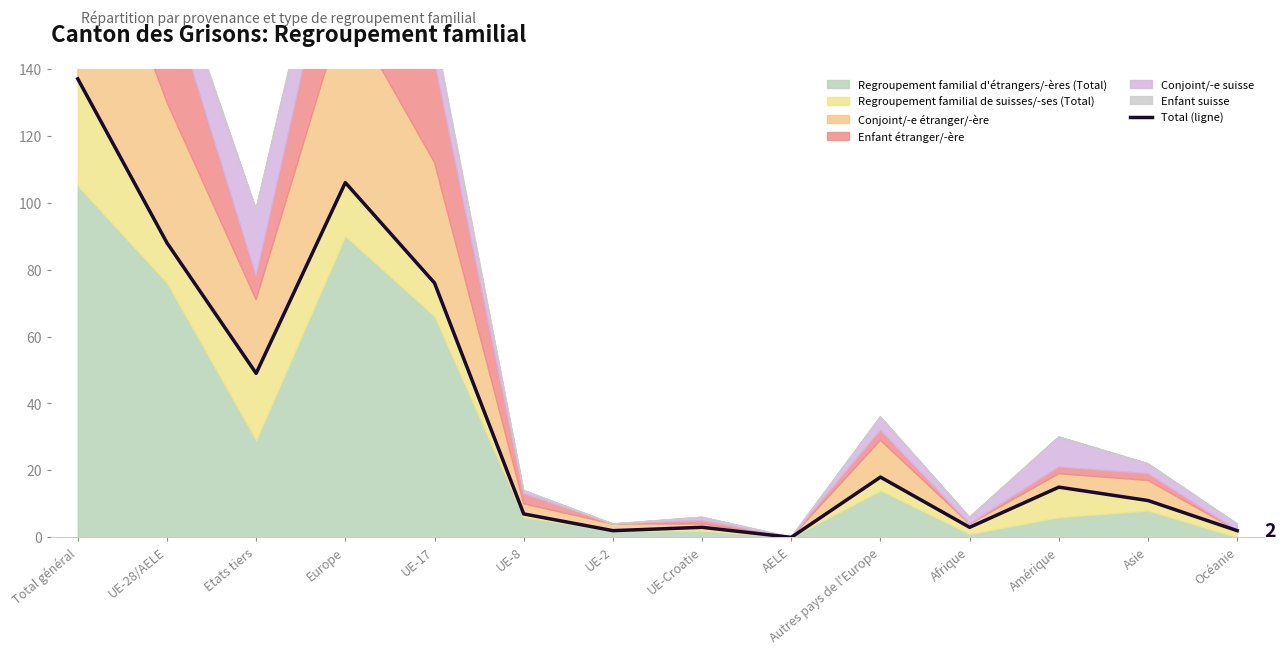

Count the number of values greater than 15.

6